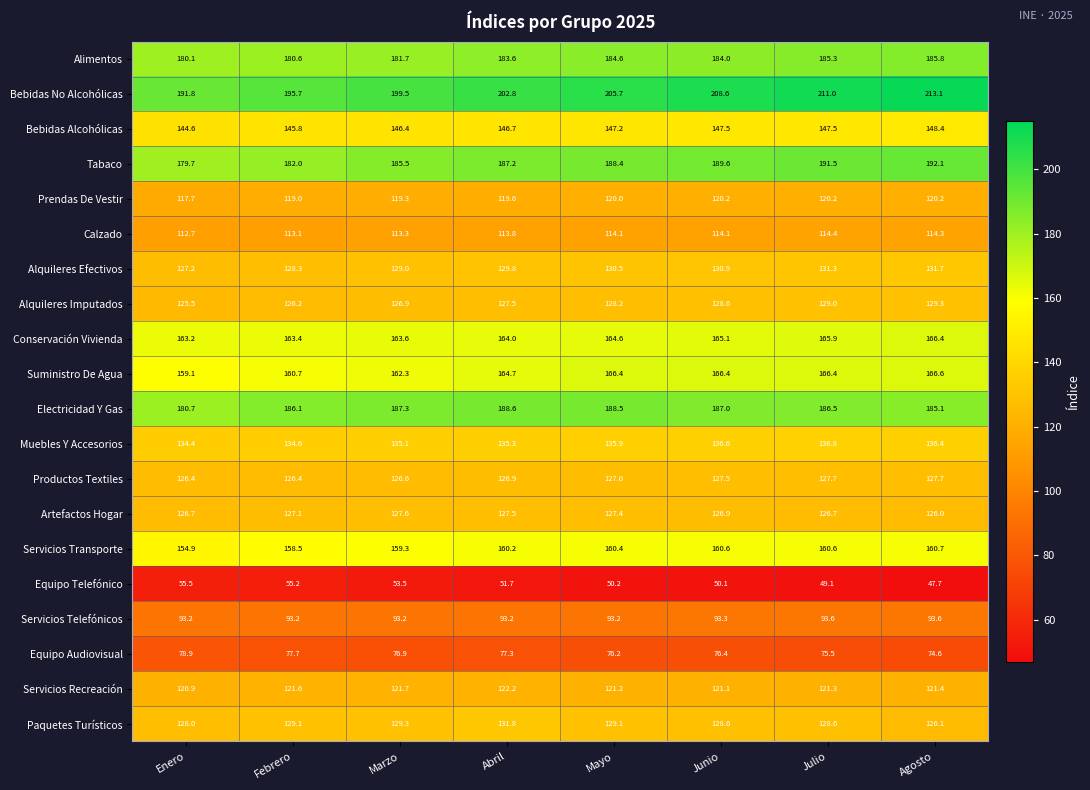

Between Enero and Agosto, which series saw the biggest shift?

Bebidas No Alcohólicas